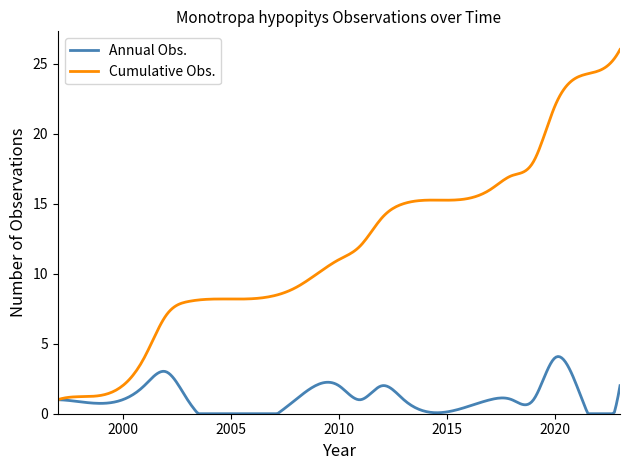

Which series has the largest range (max minus min)?

Cumulative Obs.